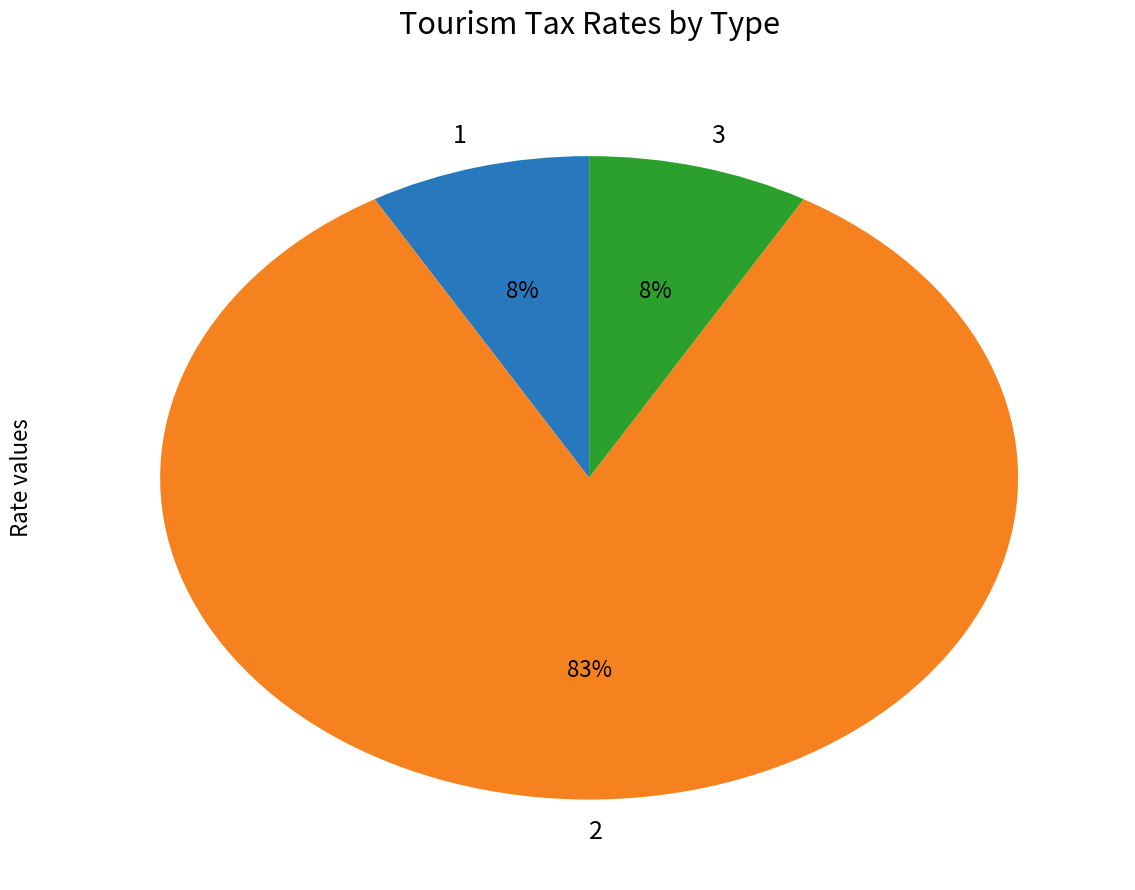

What is the majority slice?

2